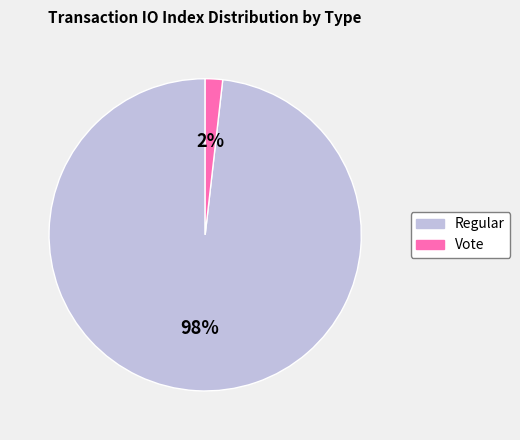

Which category has the biggest portion of the pie?

Regular